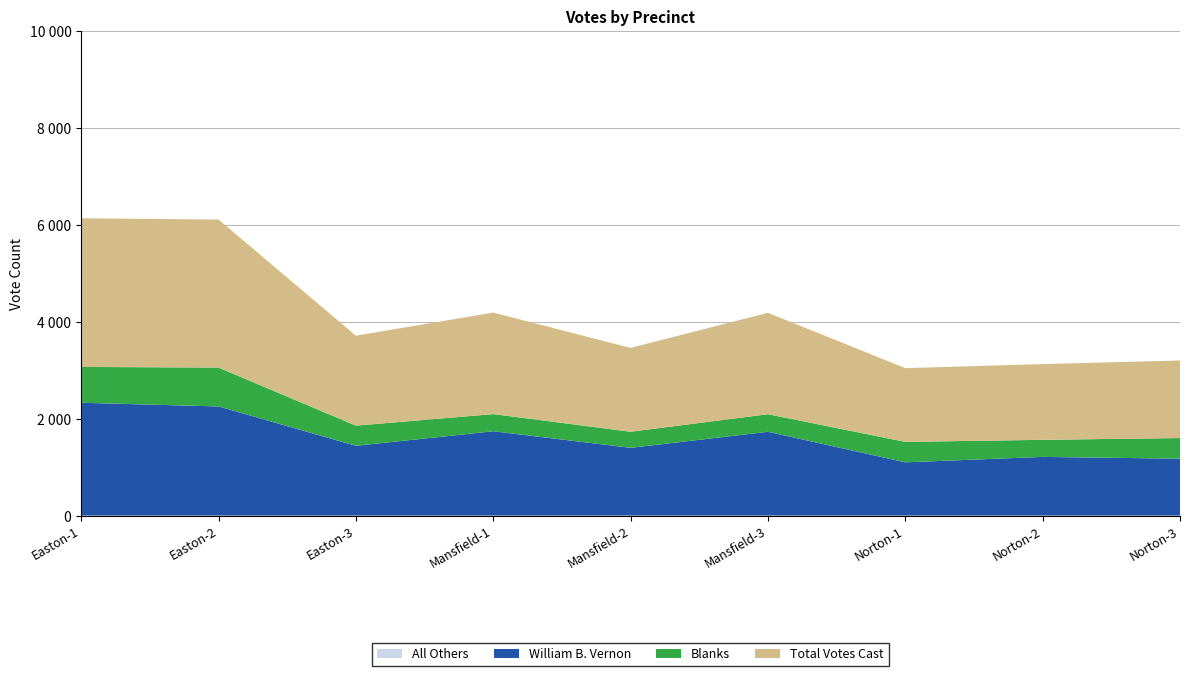

Reading right to left, transcribe all the data shown in this chart.

All Others: Norton-3=0	Norton-2=0	Norton-1=0	Mansfield-3=0	Mansfield-2=0	Mansfield-1=0	Easton-3=0	Easton-2=0	Easton-1=0
William B. Vernon: Norton-3=1174	Norton-2=1211	Norton-1=1099	Mansfield-3=1729	Mansfield-2=1398	Mansfield-1=1740	Easton-3=1440	Easton-2=2252	Easton-1=2328
Blanks: Norton-3=426	Norton-2=352	Norton-1=422	Mansfield-3=363	Mansfield-2=332	Mansfield-1=354	Easton-3=416	Easton-2=802	Easton-1=739
Total Votes Cast: Norton-3=1600	Norton-2=1563	Norton-1=1521	Mansfield-3=2092	Mansfield-2=1730	Mansfield-1=2094	Easton-3=1856	Easton-2=3054	Easton-1=3067